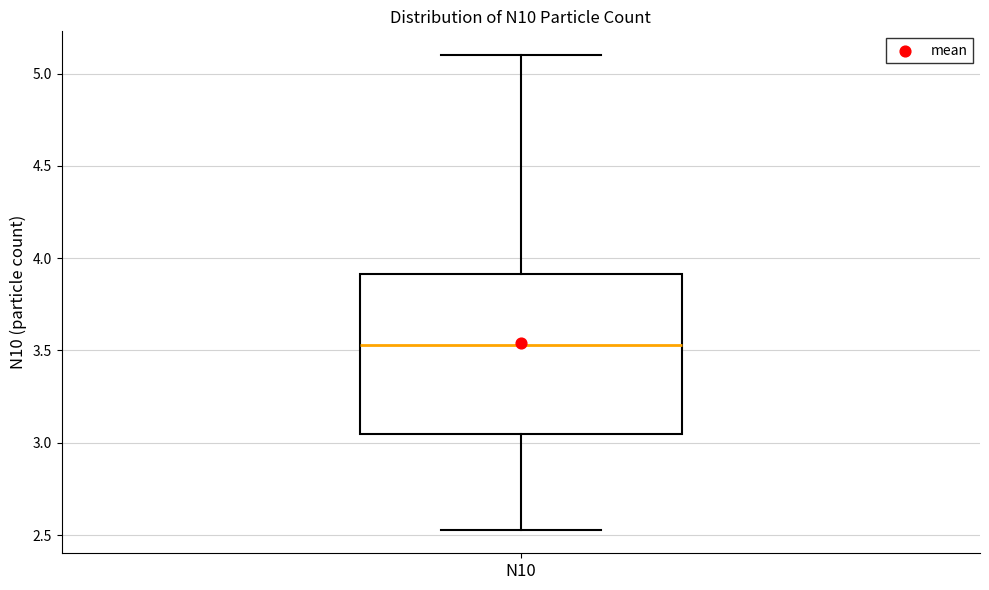

Read this box plot against the y-axis: the position of the median line, the range covered by the box, and the ends of both whiskers. The values are not printed on the chart, so give them approximately, as read against the axis.

median 3.55, box 3.05 to 3.90, whiskers 2.55 to 5.10